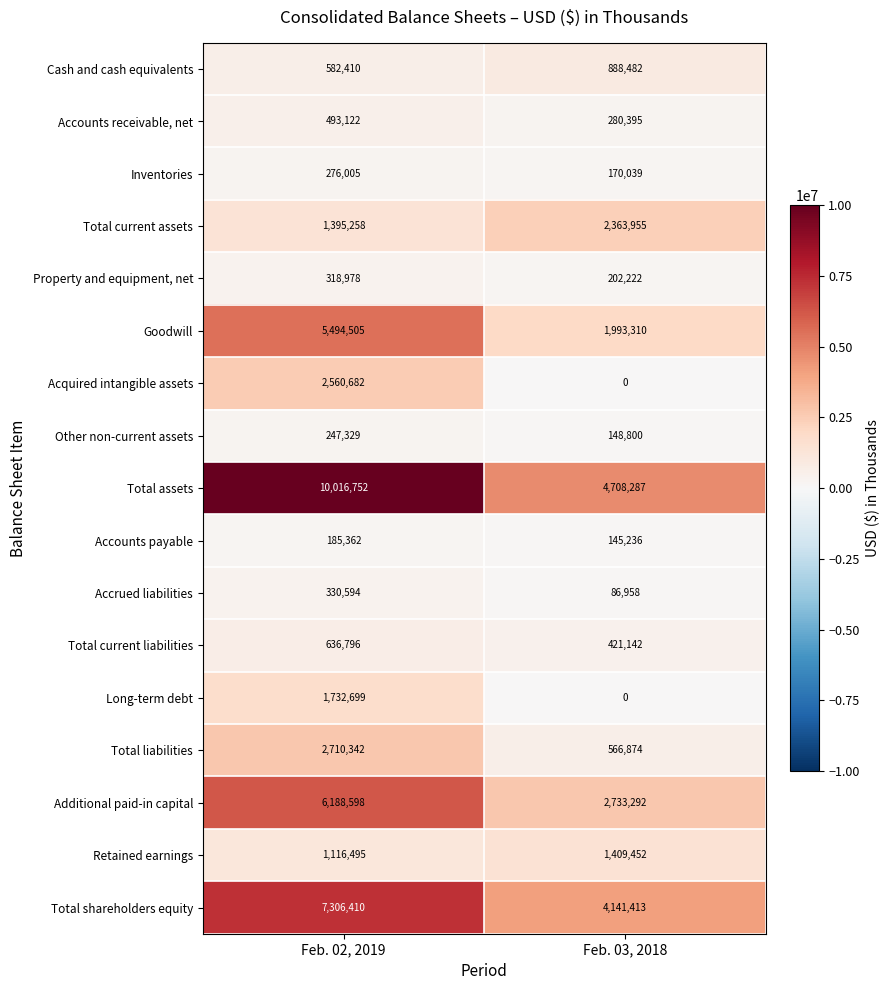

Which series has the widest spread of values?

Total assets